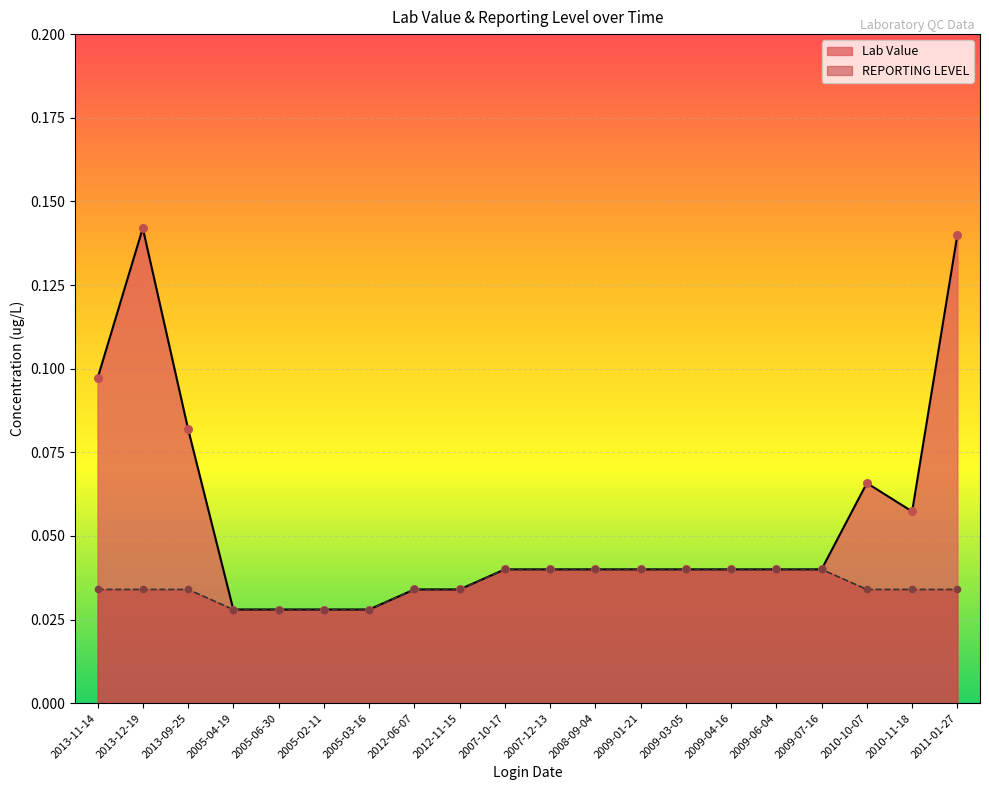

What are all the series names shown in the legend?

Lab Value, REPORTING LEVEL